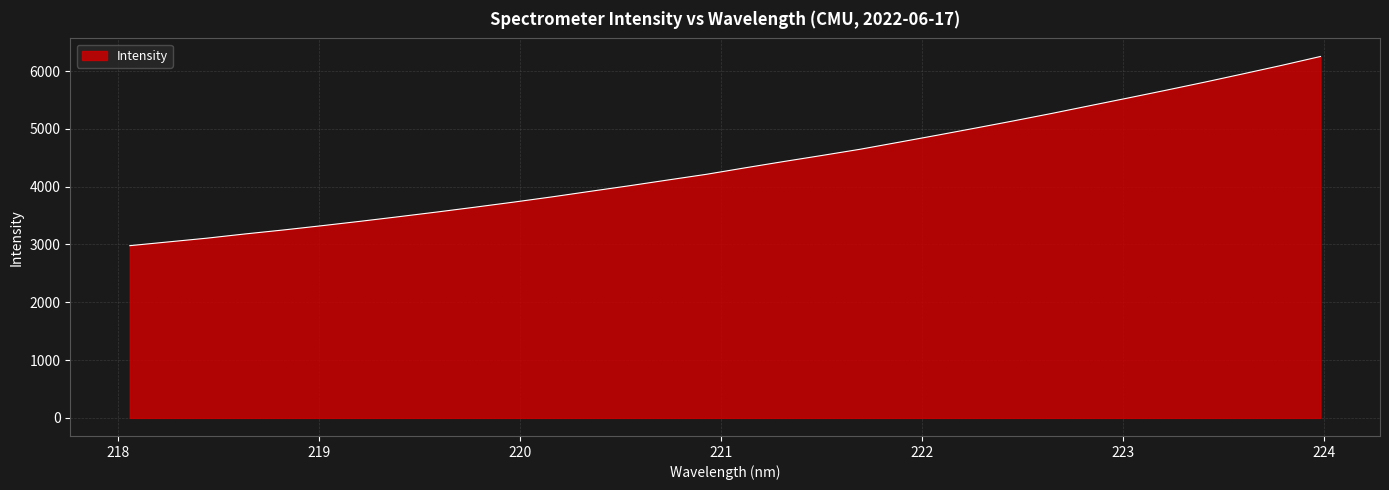

What is the difference between the maximum and minimum values?

3272.8